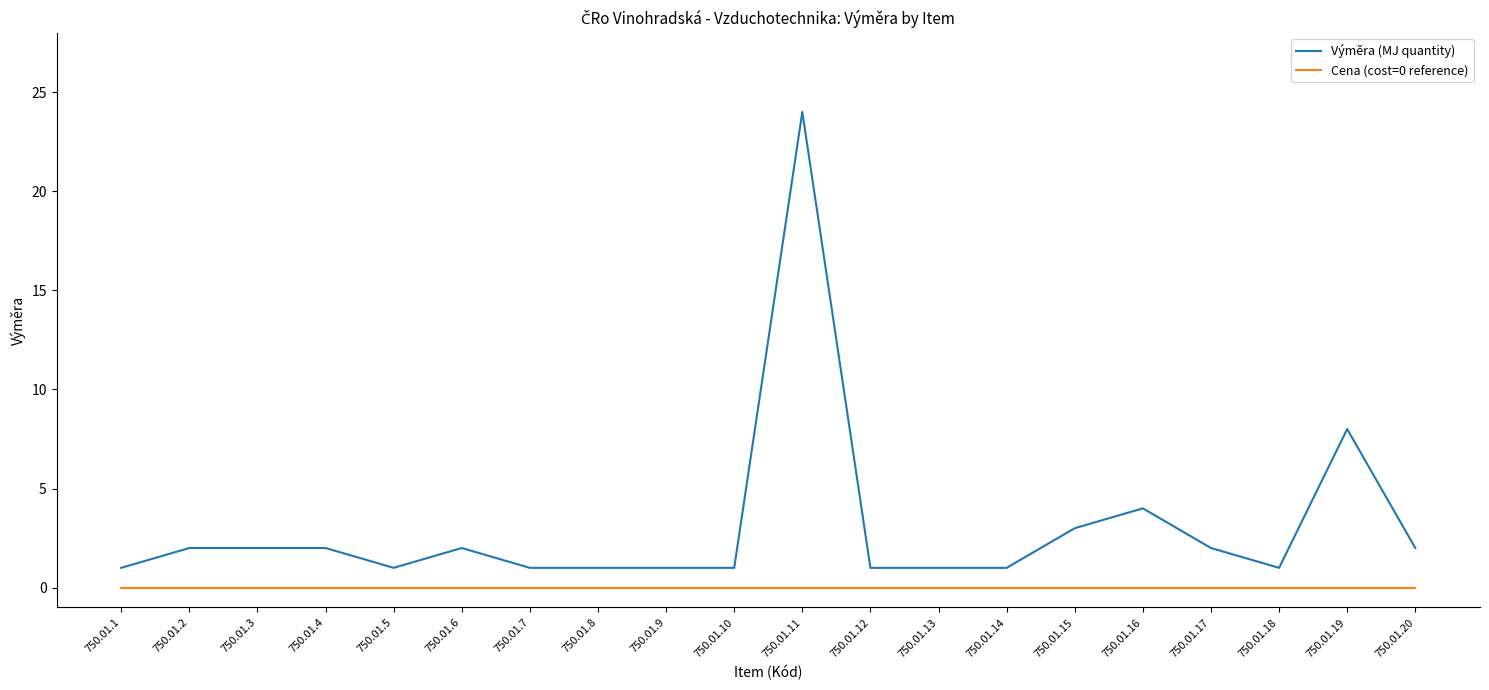

How many values in the Výměra (MJ quantity) series are below 2?

10